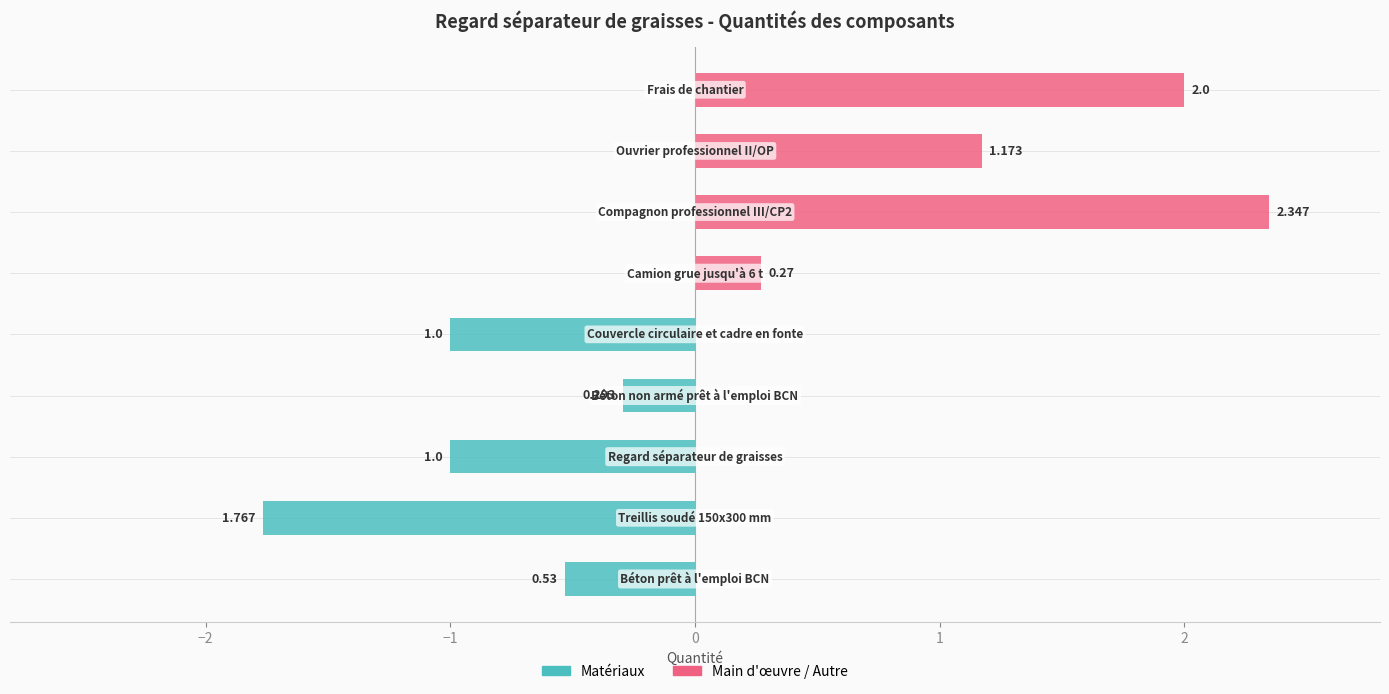

What is the total value across all series at 1?

-1.0